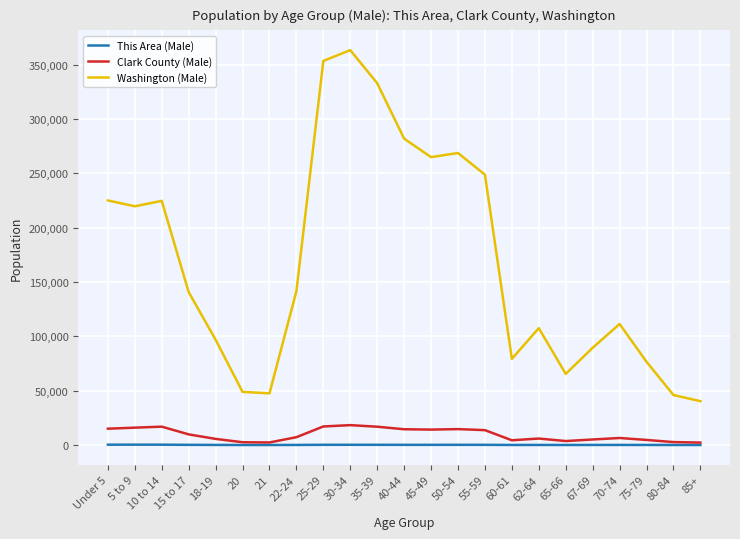

At which category does the chart reach its peak across all series?

30-34